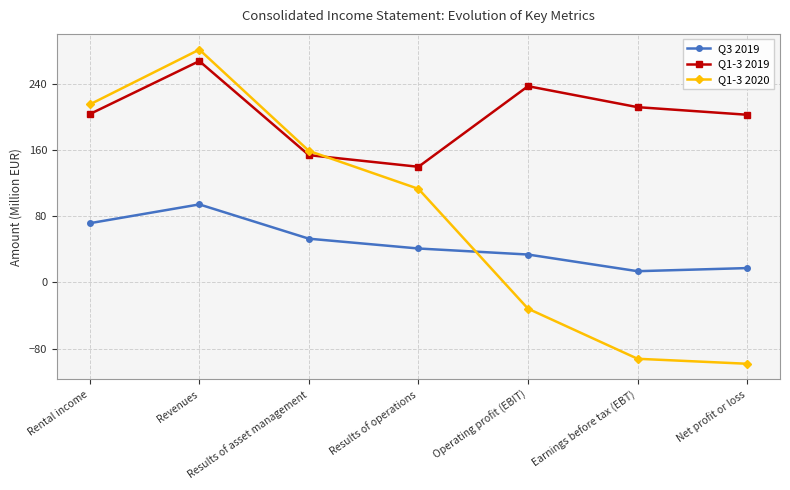

Where is the first local maximum for Q1-3 2019?

Revenues